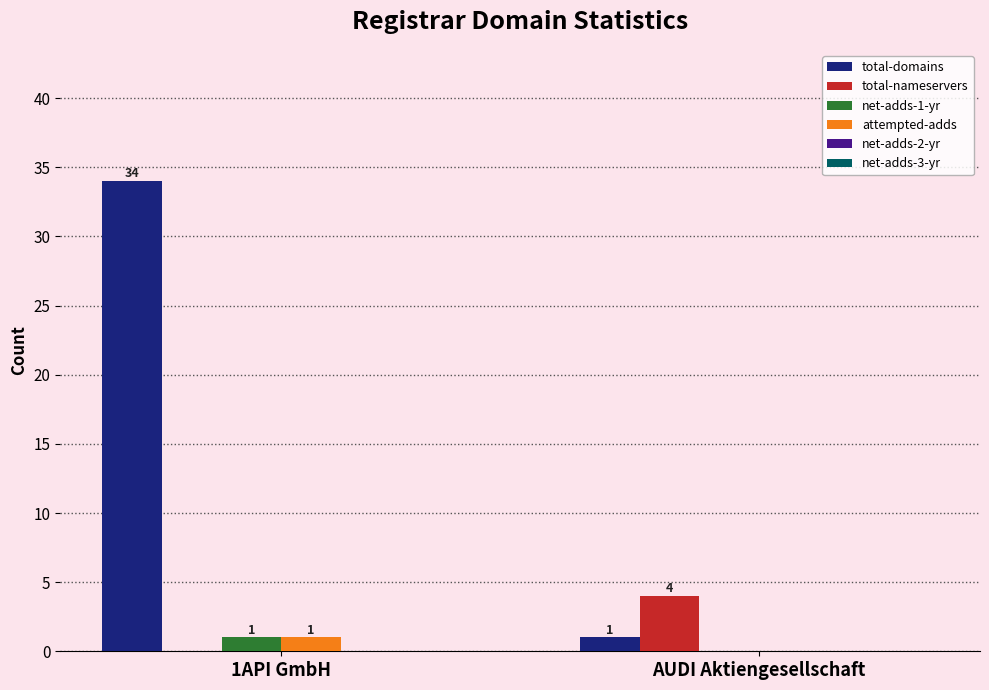

What is the sum of all total-nameservers values?

4